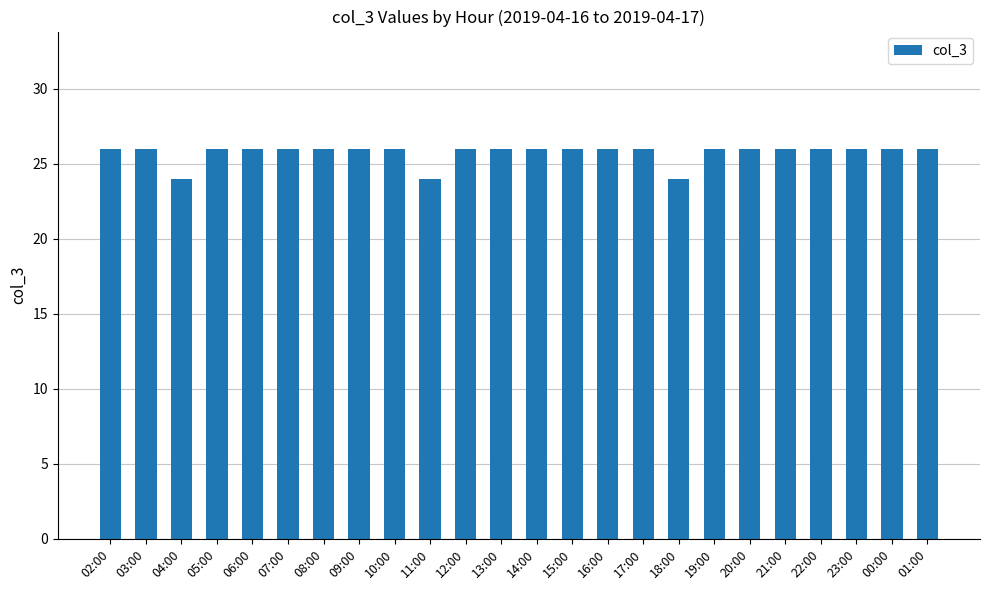

What is the sum of all values?

618